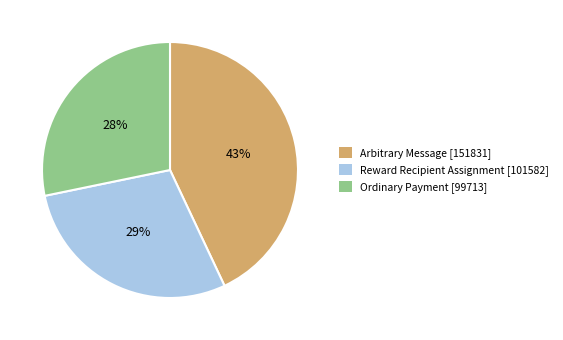

Rank the categories by value from lowest to highest.

Ordinary Payment [99713], Reward Recipient Assignment [101582], Arbitrary Message [151831]